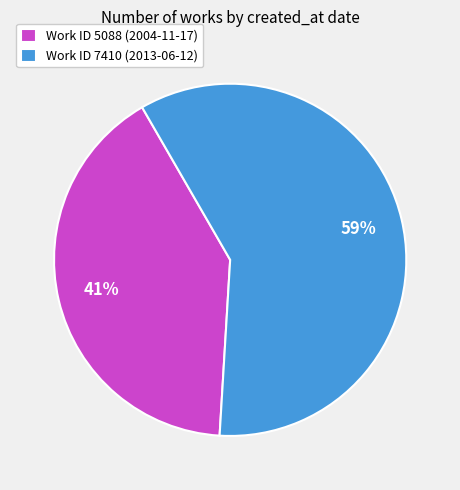

To the nearest percent, what is the combined percentage of Work ID 7410 (2013-06-12) and Work ID 5088 (2004-11-17)?

100%